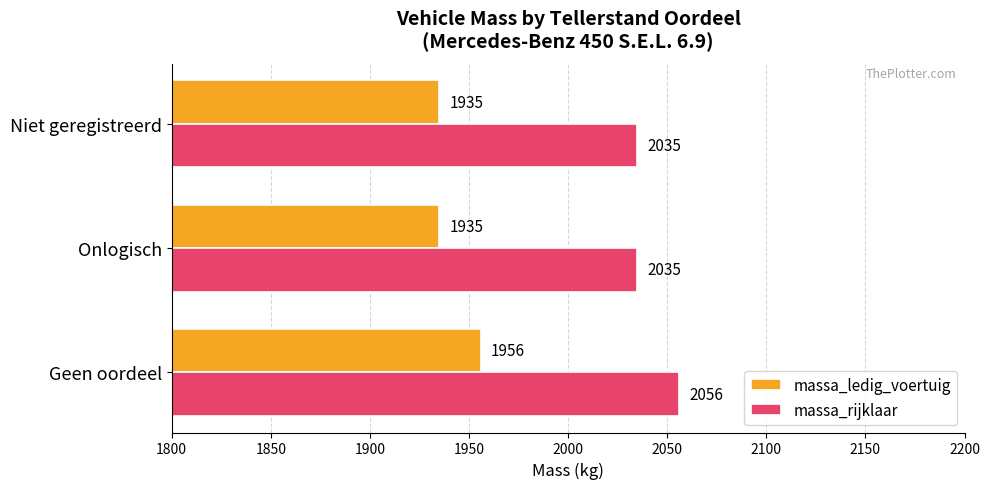

List the series in order of their peak value, highest first.

massa_rijklaar, massa_ledig_voertuig